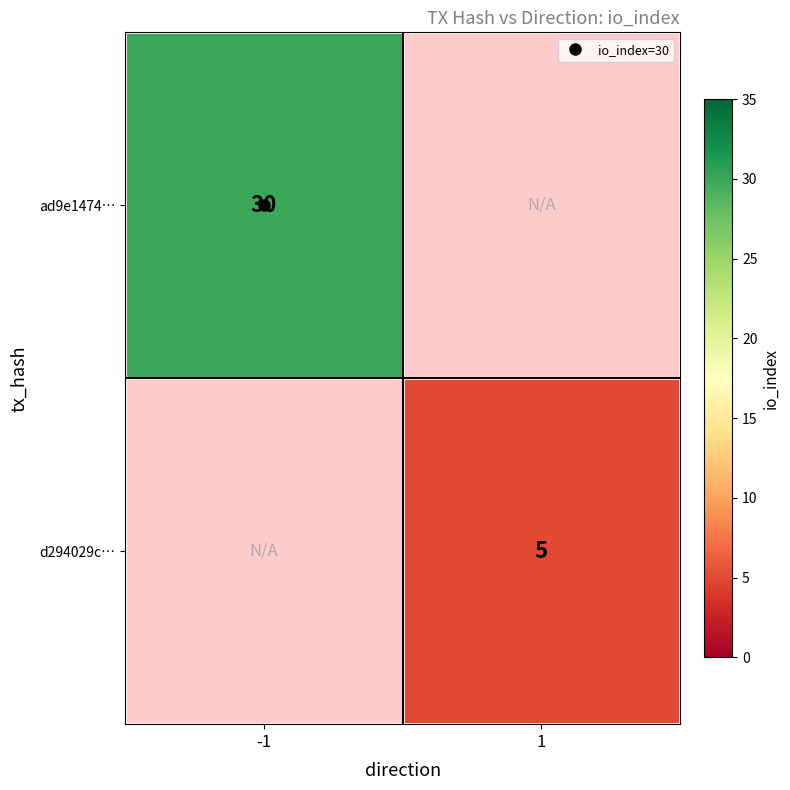

Which series has the widest spread of values?

ad9e1474…